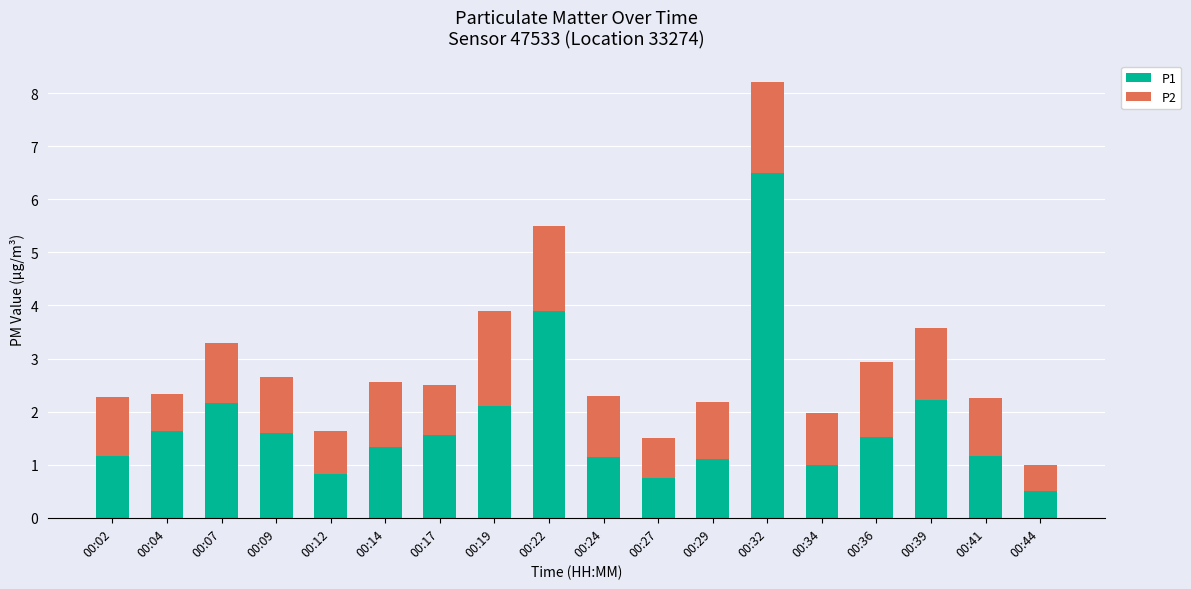

What is the lowest value of the P1 series?

0.5